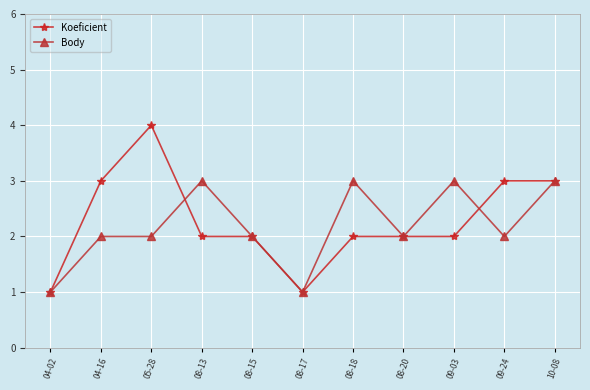

True or false: Body has a value of 3 at 09-24.

False